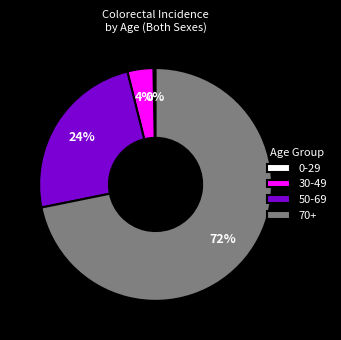

Does any single category account for the majority?

Yes